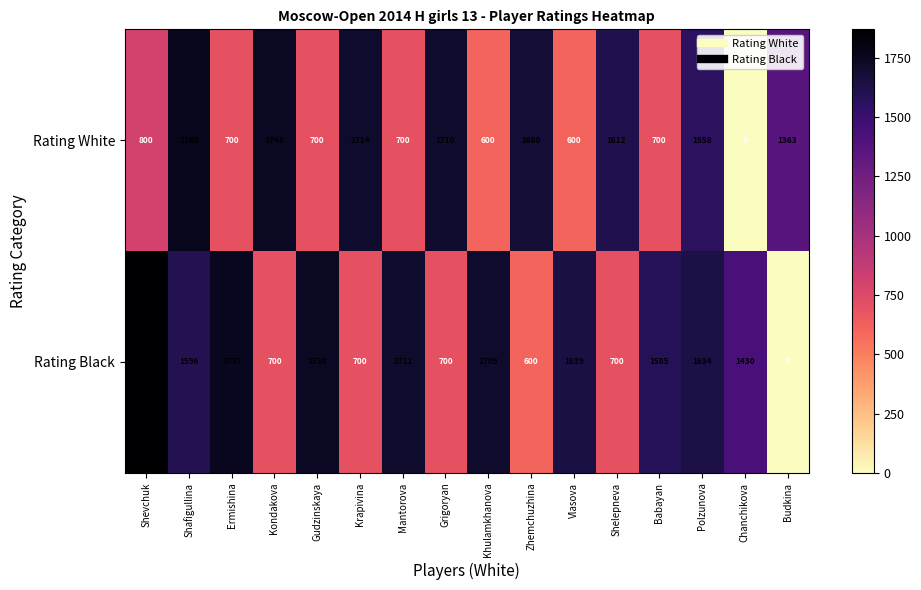

The Rating White series shows 600 at Vlasova. True or false?

True